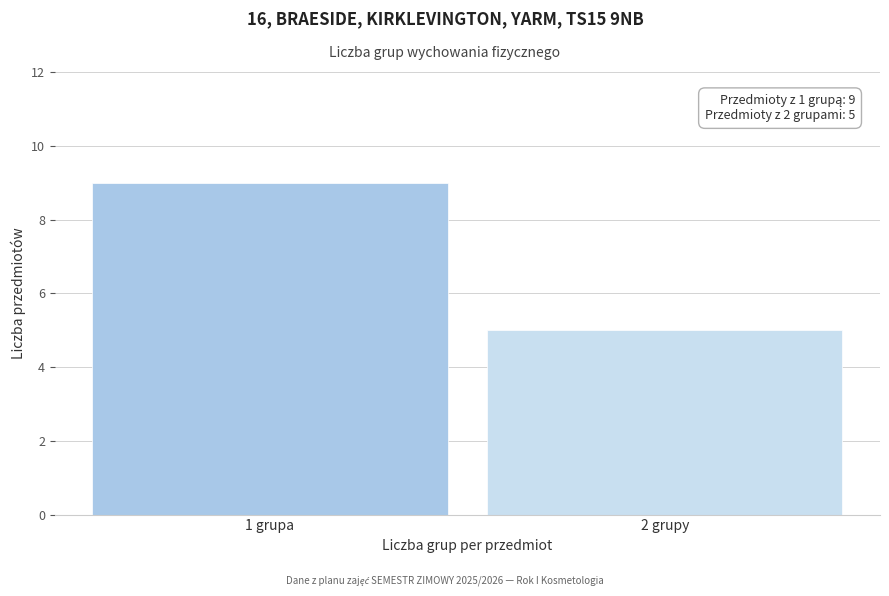

Reading right to left, transcribe all the data shown in this chart.

5	9